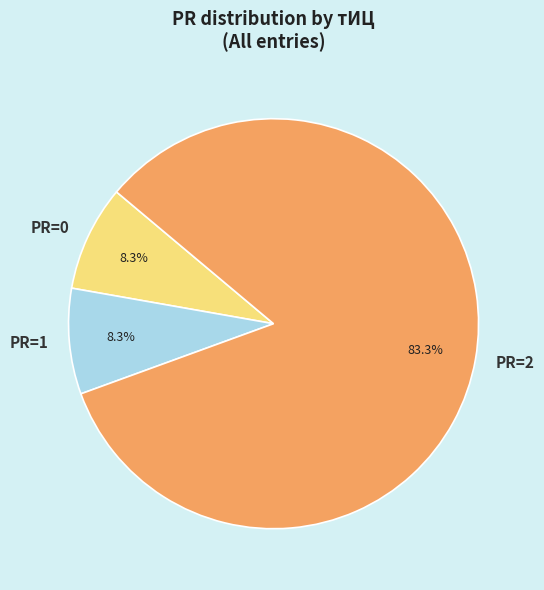

Does PR=1 represent more than half of the total?

No